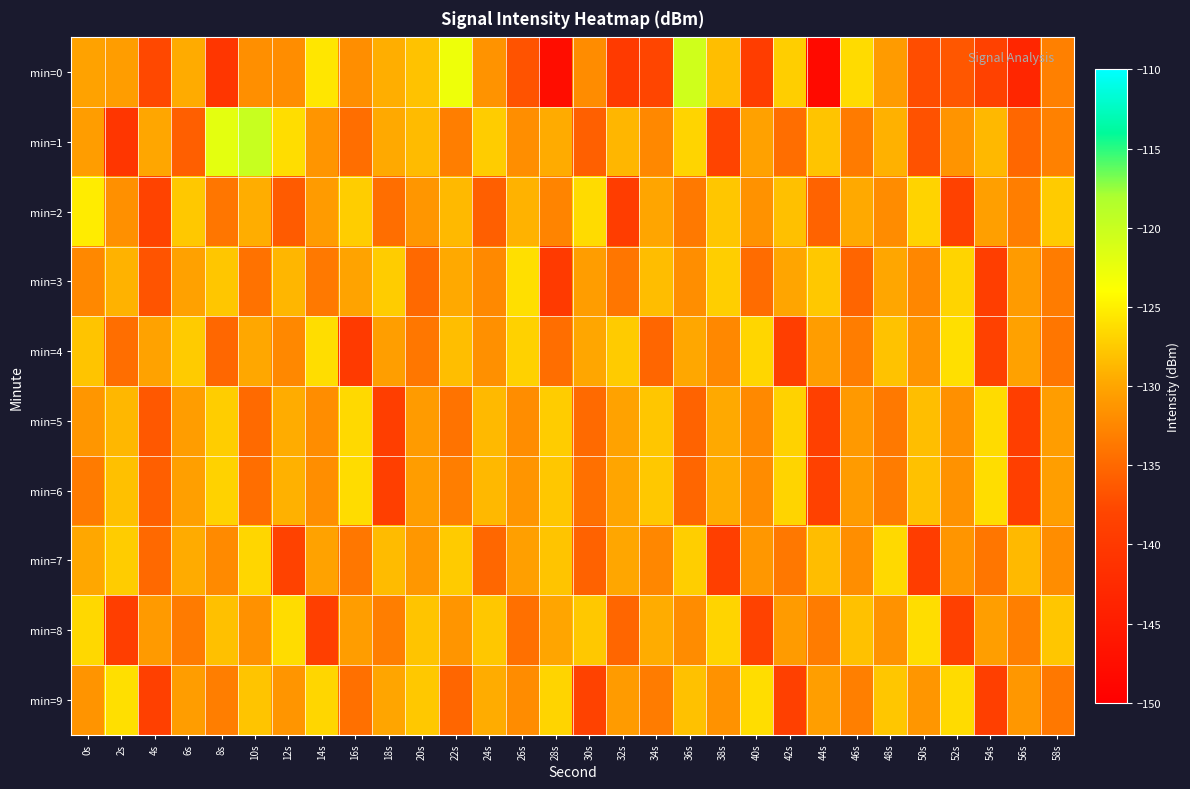

How many categories are shown in the chart?

30